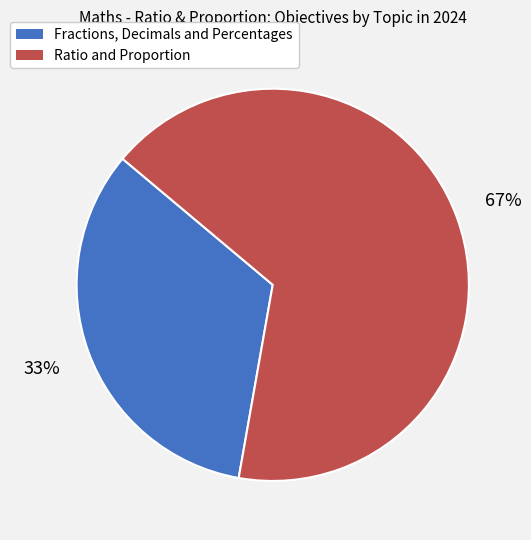

How many segments does this pie chart have?

2